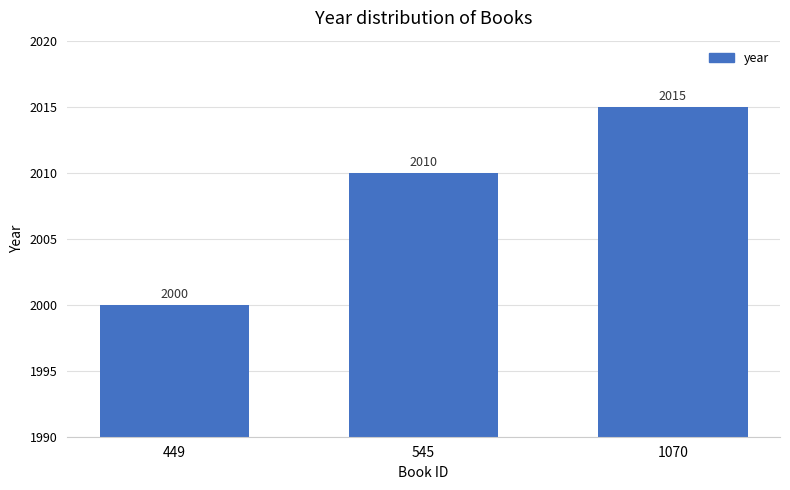

How many data points does each series have?

3